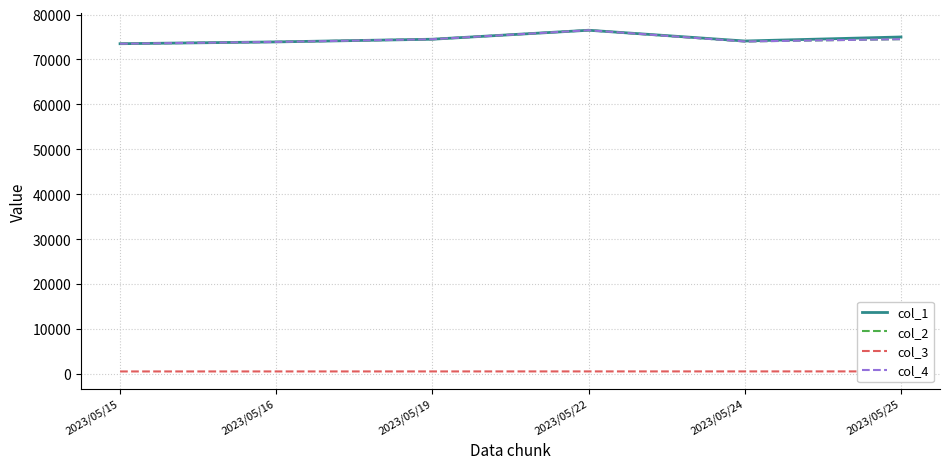

Which category has the lowest value in the col_4 series?

2023/05/15